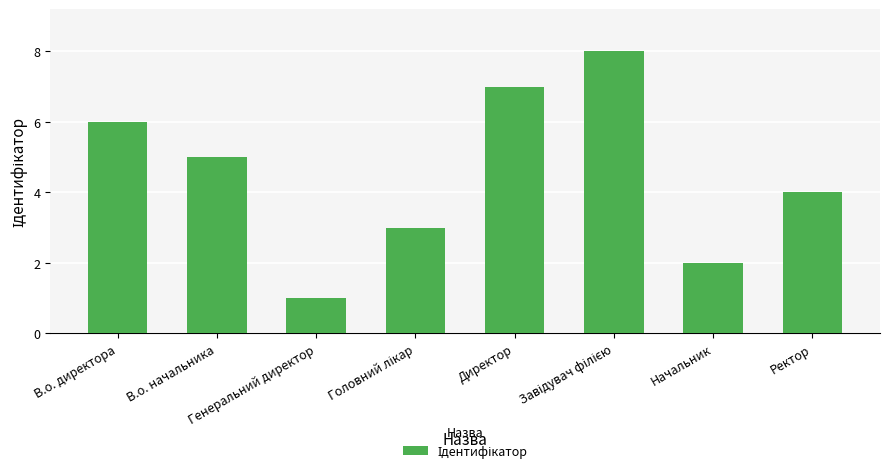

Are the bars horizontal?

No